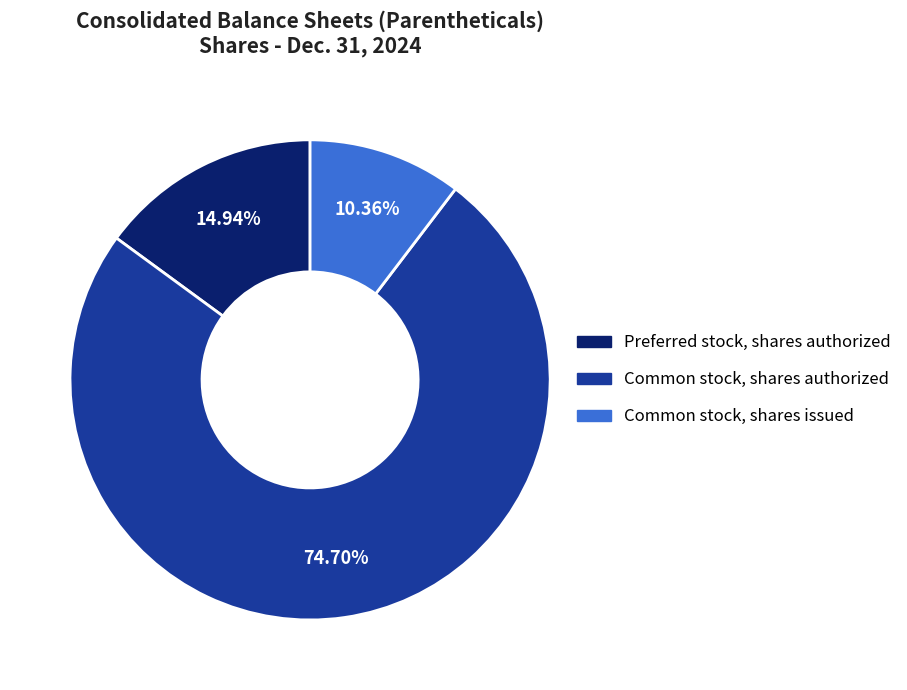

Combined, do Common stock, shares authorized and Common stock, shares issued account for over 50%?

Yes